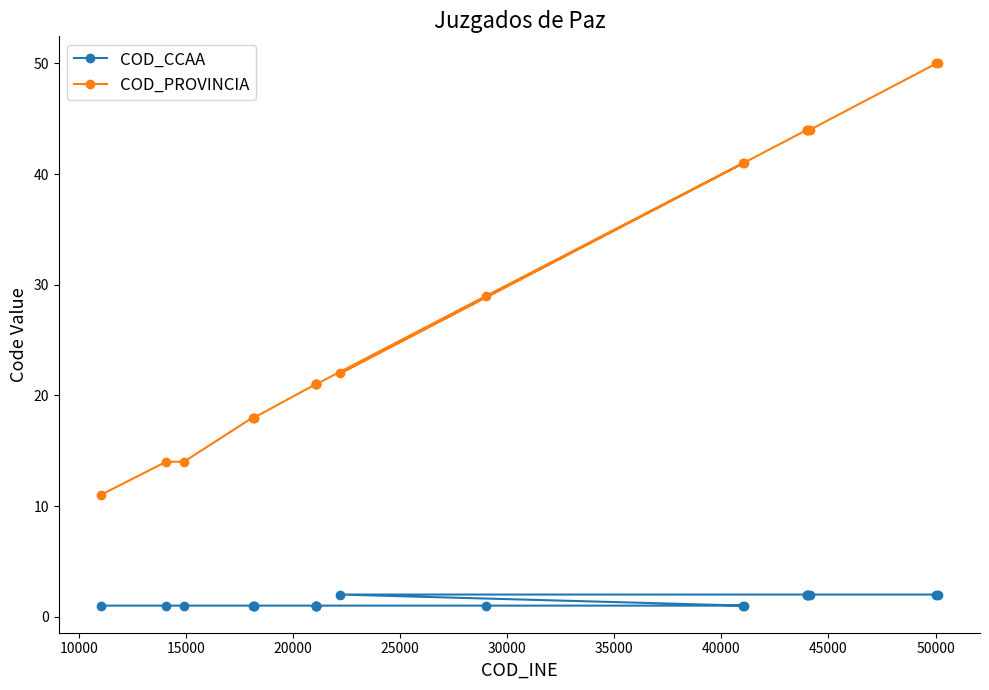

What is the greatest value displayed?

50